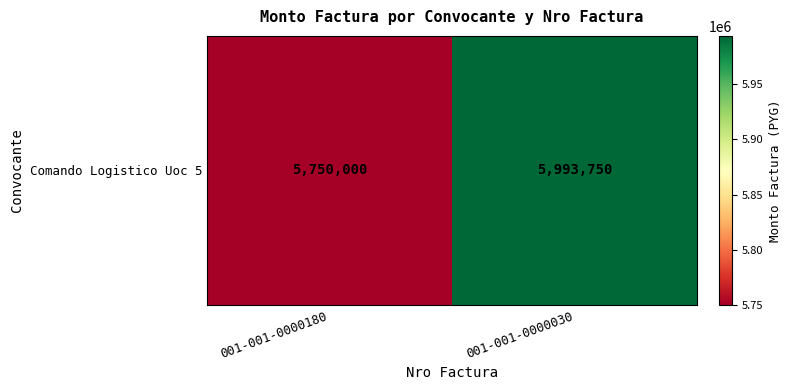

What is the sum of all values?

11743750